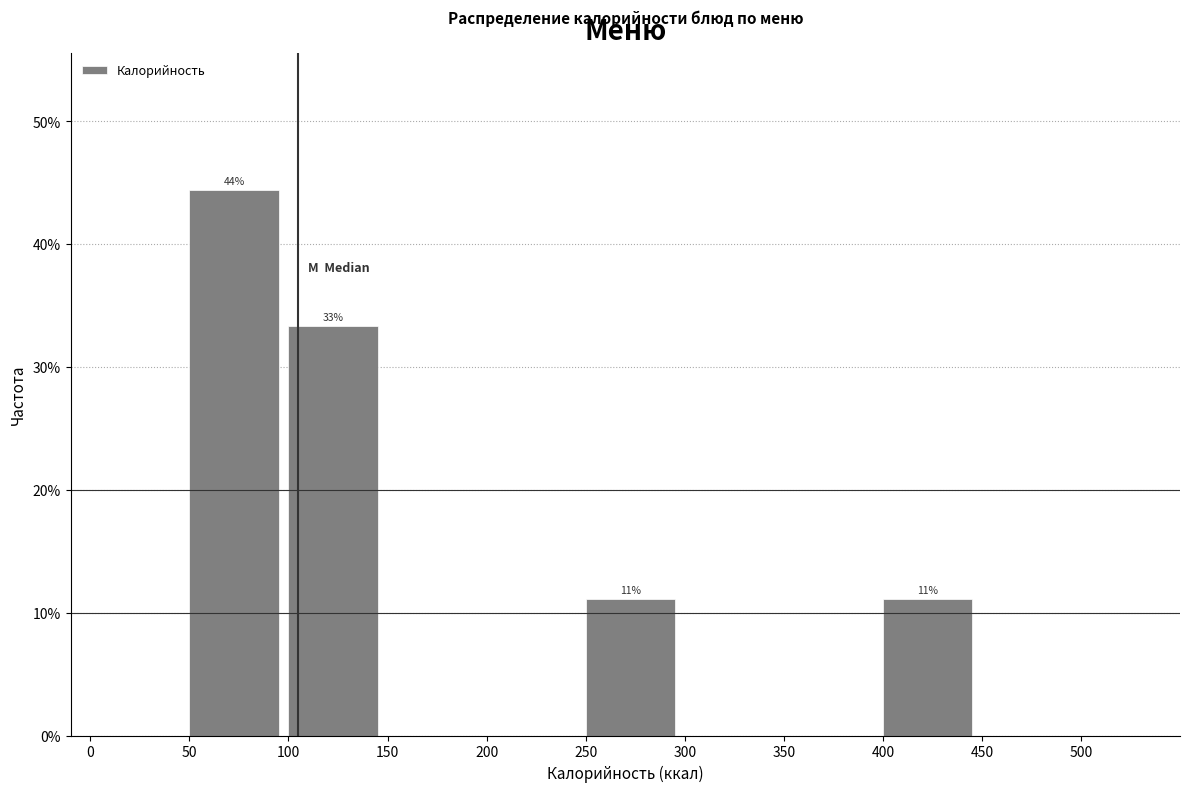

Over which range of the x-axis is the bar tallest?

50 to 100